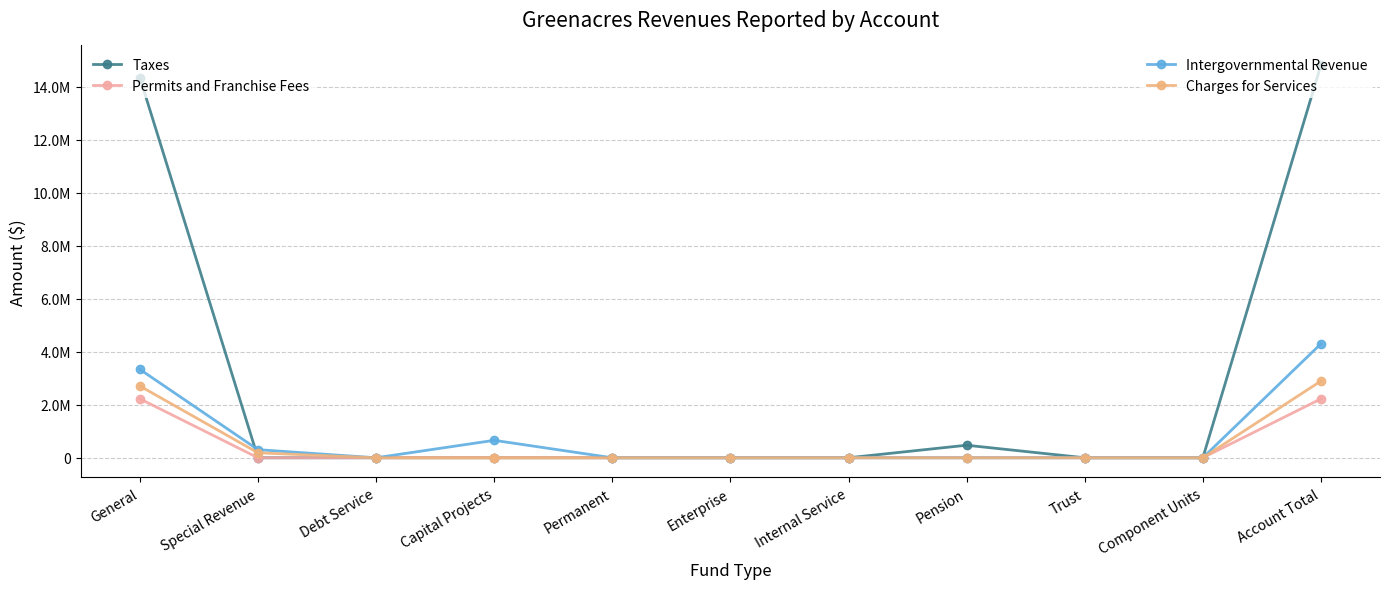

Is this an area chart (filled region under the line)?

No